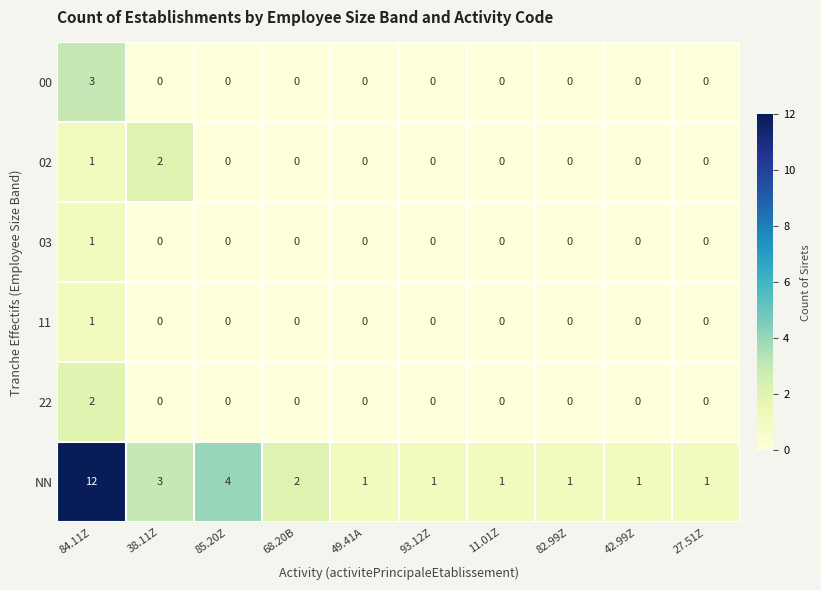

Is it true that 11 equals -1 at 27.51Z?

False